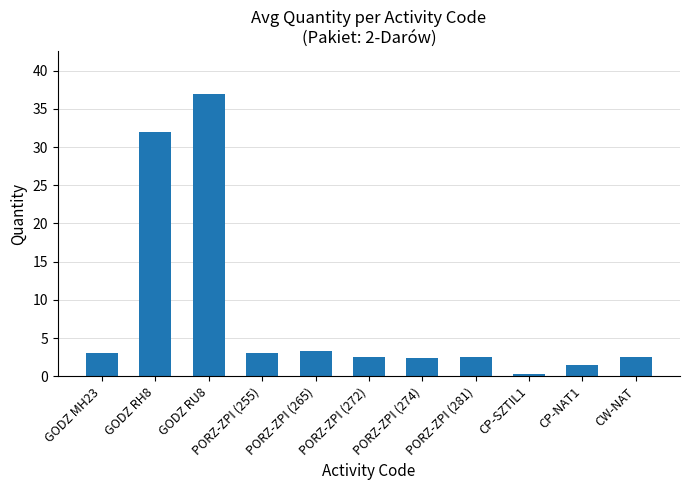

What is the label of the 3rd bar from the right?

CP-SZTIL1